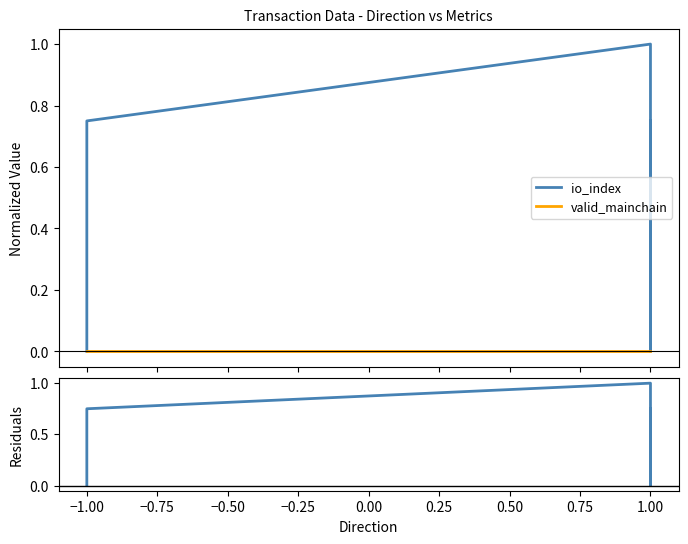

Is this an area chart (filled region under the line)?

No